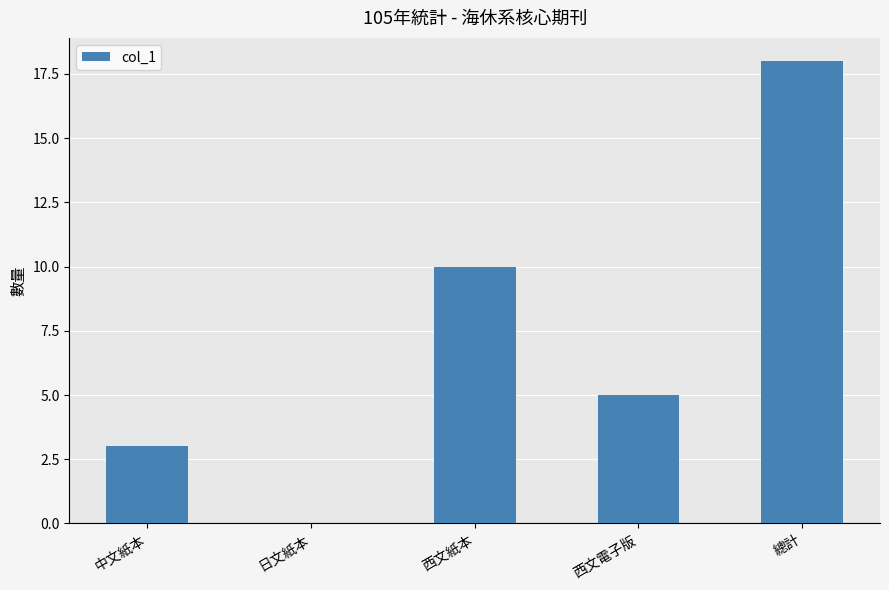

How many values are between 3 and 10?

3